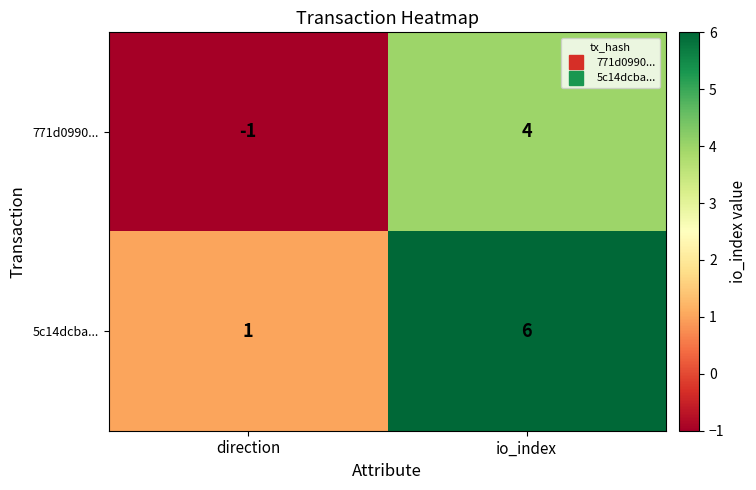

Is the value of 5c14dcba... at direction greater than the value of 771d0990... at io_index?

No